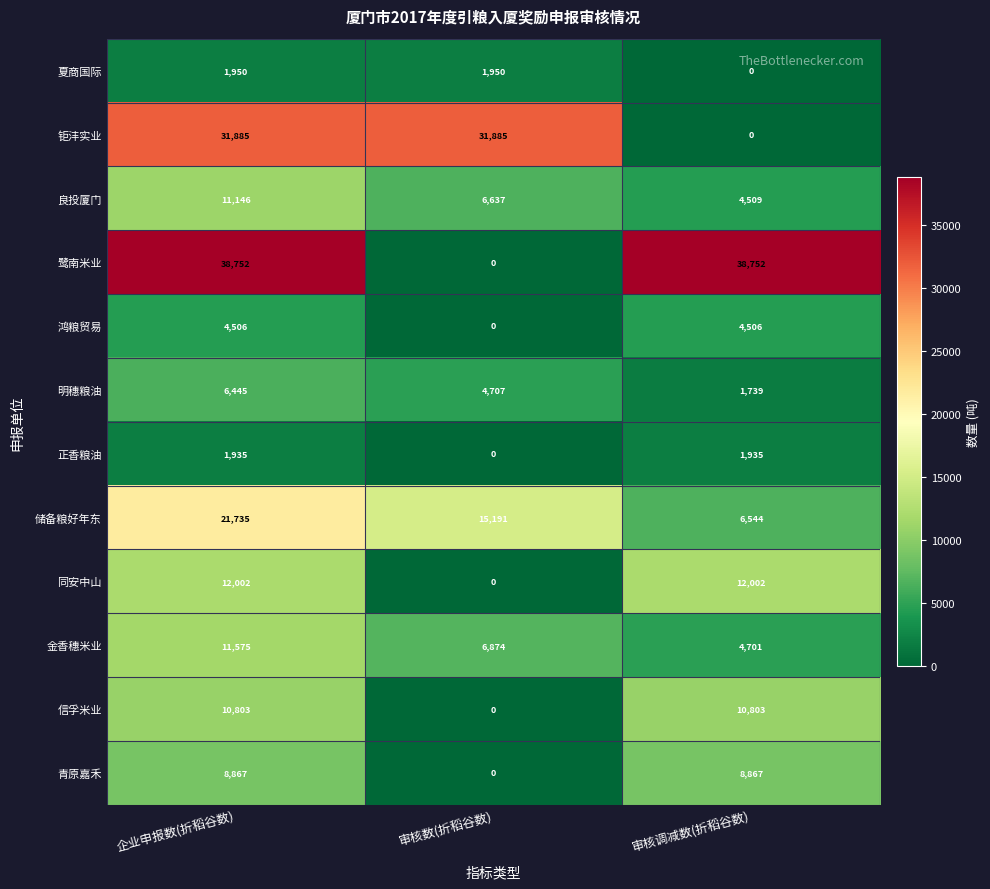

How many data points does each series have?

3